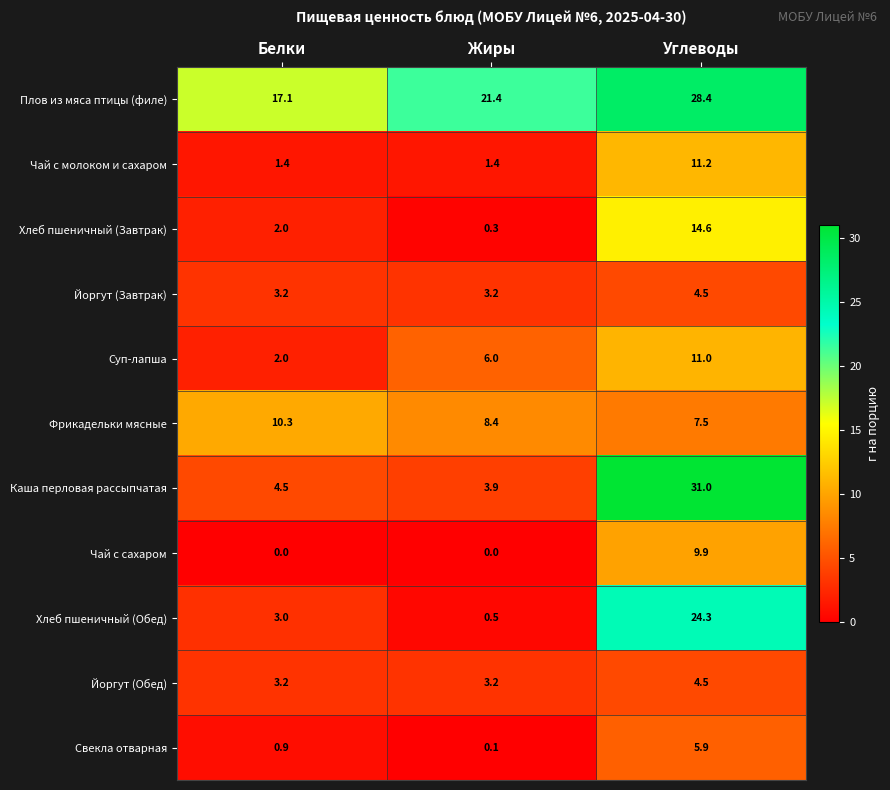

Which category has the highest value in the Хлеб пшеничный (Завтрак) series?

Углеводы